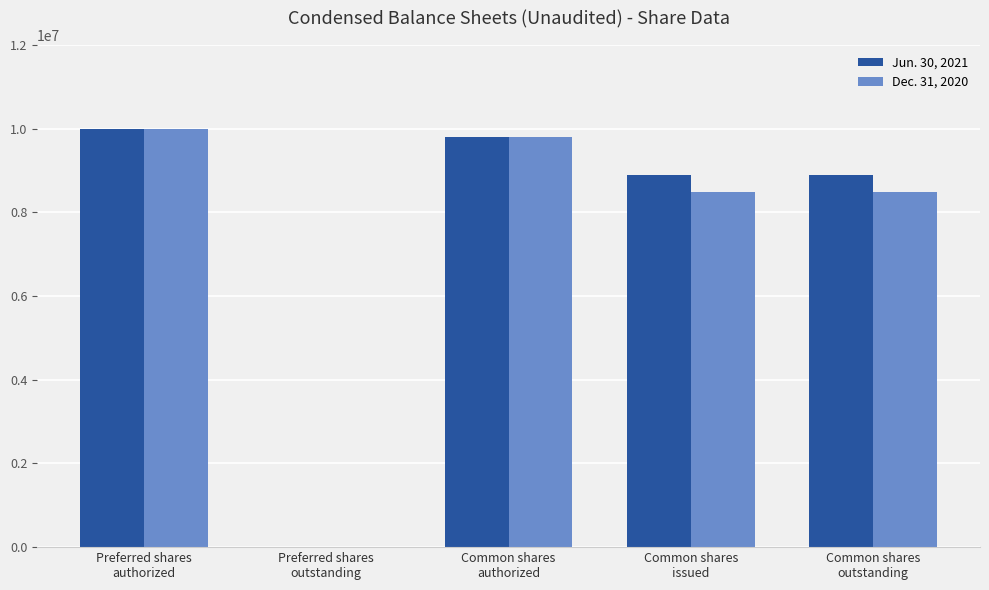

Does the chart contain stacked bars?

No